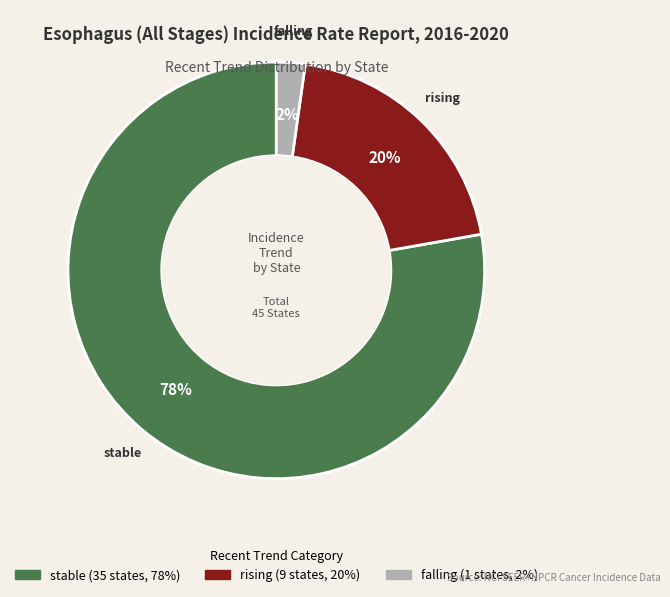

Is it true that falling is 2% of the pie?

True